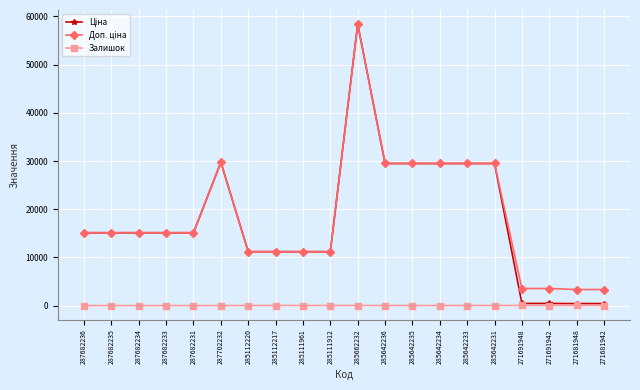

Count the number of categories in the chart.

20